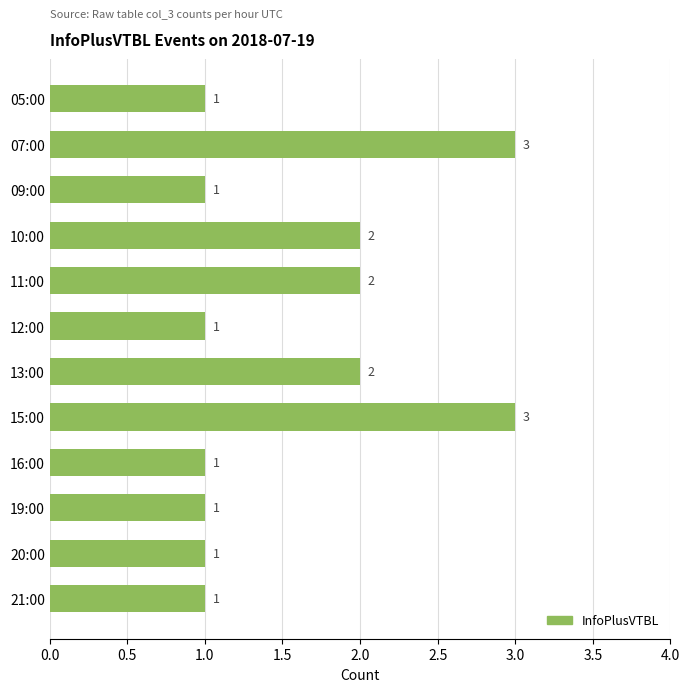

How many values are between 1 and 2?

10